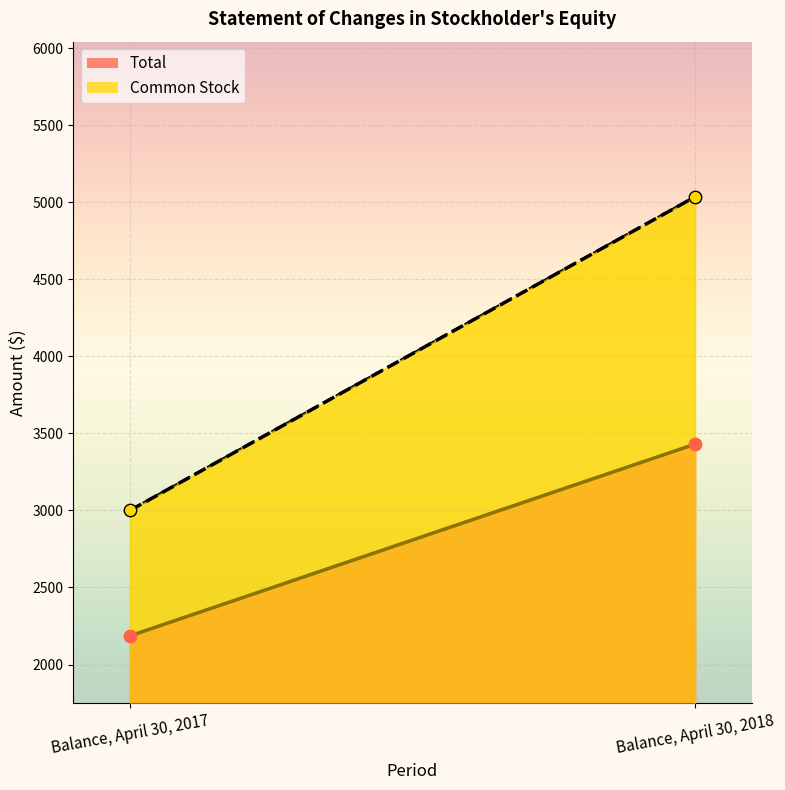

Which series has the largest total across all categories?

Common Stock values